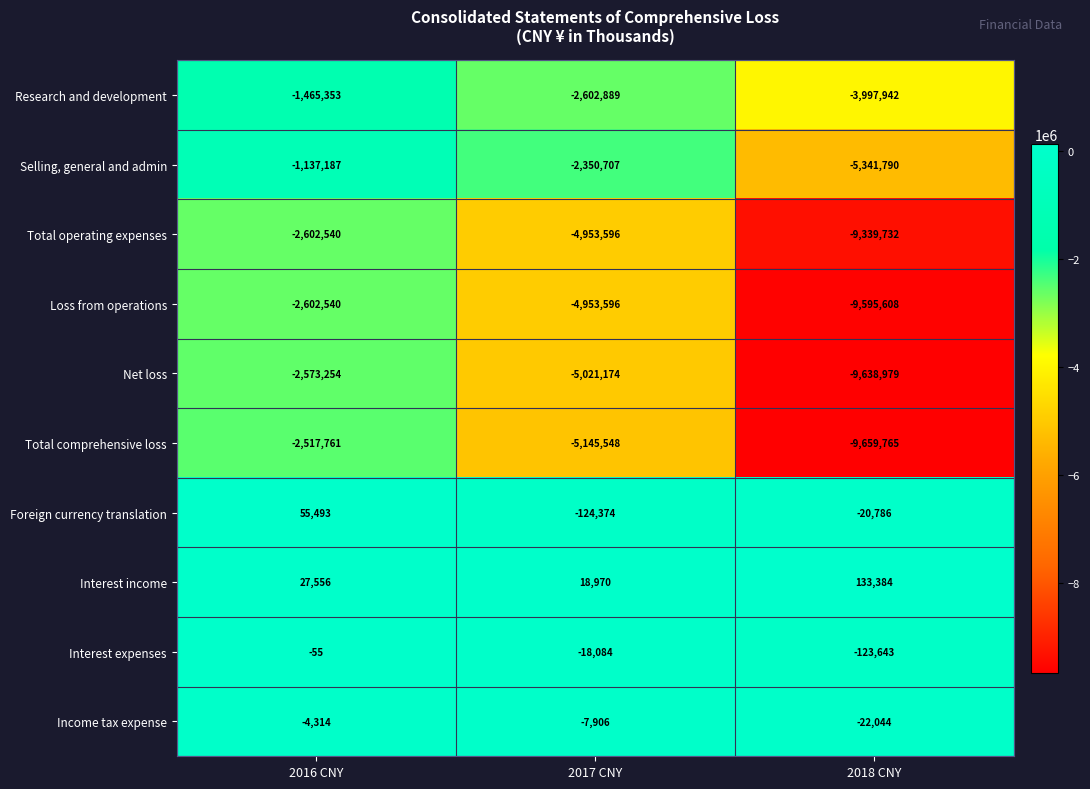

What is the total value across all series at 2018 CNY?

-47606905